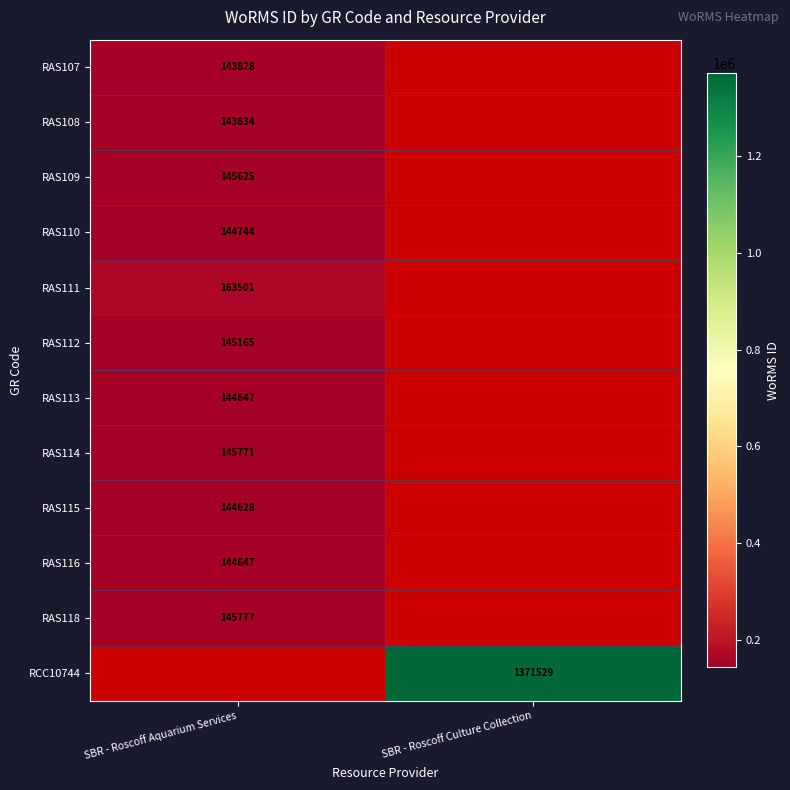

The RAS108 series shows 204427 at SBR - Roscoff Aquarium Services. True or false?

False